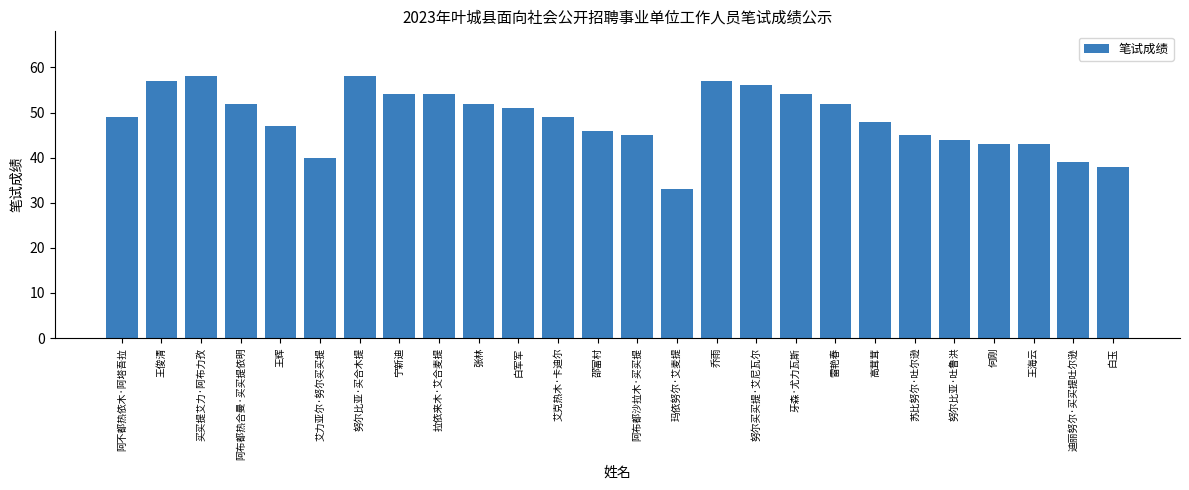

What is the change in value from 买买提艾力·阿布力孜 to 拉依来木·艾合麦提?

-4